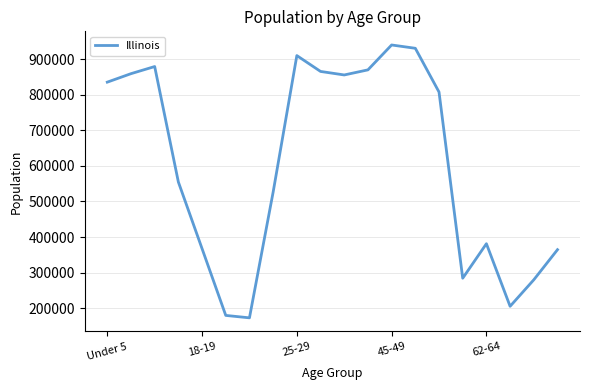

What is the maximum value shown in the chart?

940094